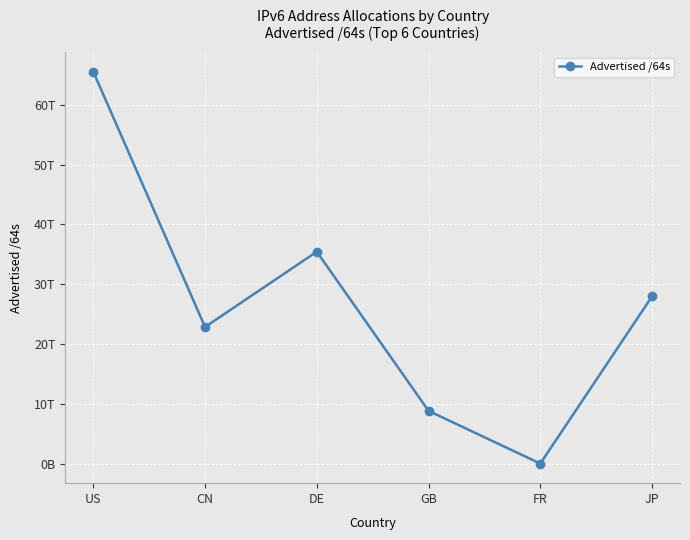

Is this an area chart (filled region under the line)?

No